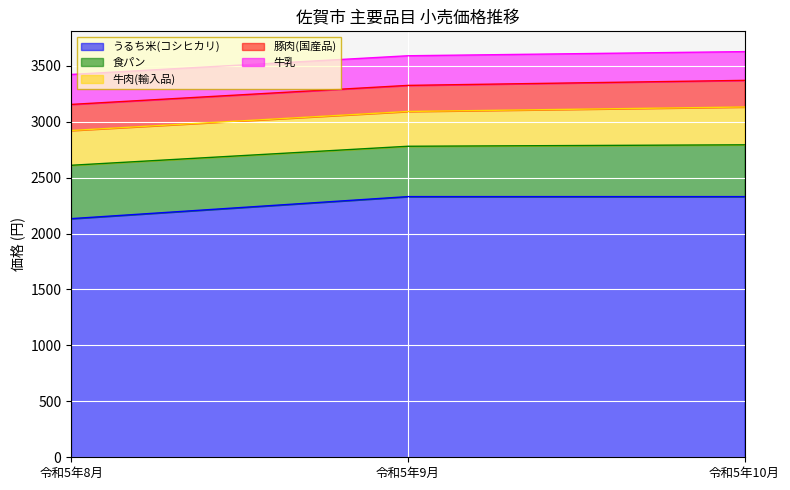

List the labels in order of うるち米(コシヒカリ) value, largest first.

令和5年9月, 令和5年10月, 令和5年8月